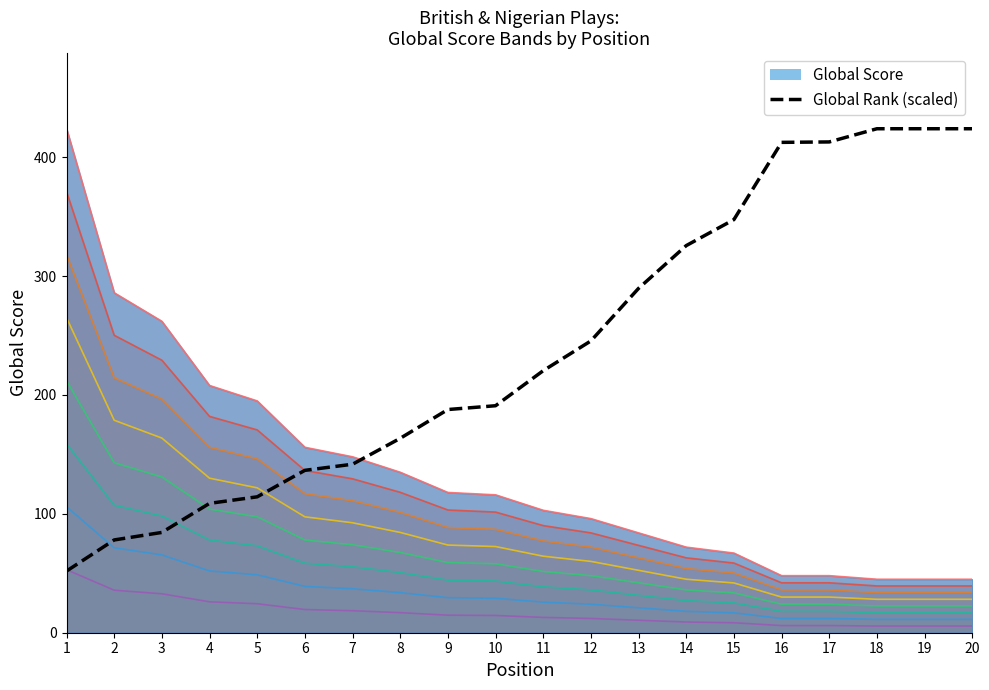

Rank the categories by value from highest to lowest.

18, 19, 20, 17, 16, 15, 14, 13, 12, 11, 10, 9, 8, 7, 6, 5, 4, 3, 2, 1